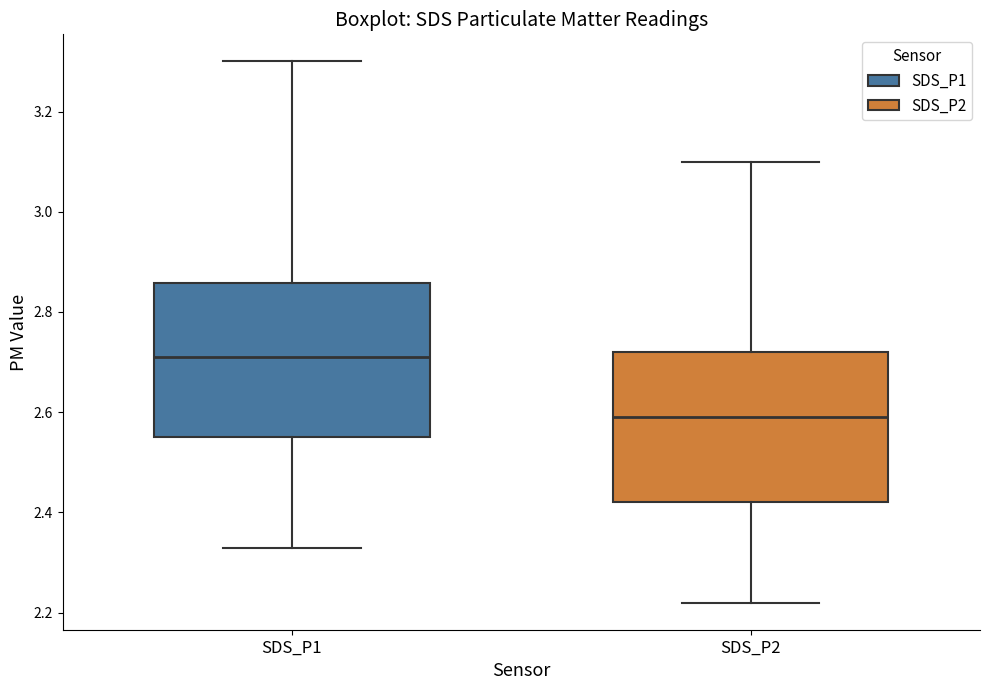

Reading left to right, read every box against the y-axis: the position of its median line, the range the box covers, and the ends of its whiskers. The values are not printed on the chart, so give them approximately, as read against the axis.

SDS_P1: median 2.72, box 2.56 to 2.86, whiskers 2.34 to 3.30
SDS_P2: median 2.60, box 2.42 to 2.72, whiskers 2.22 to 3.10